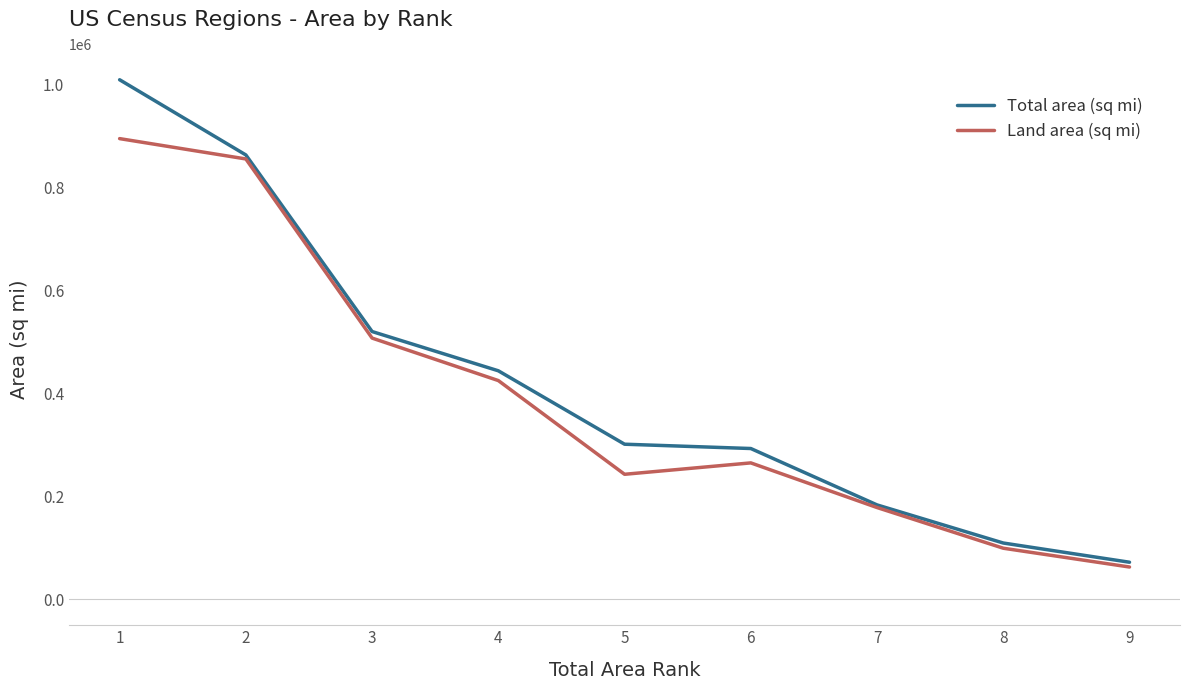

What is the greatest value displayed?

1009687.0